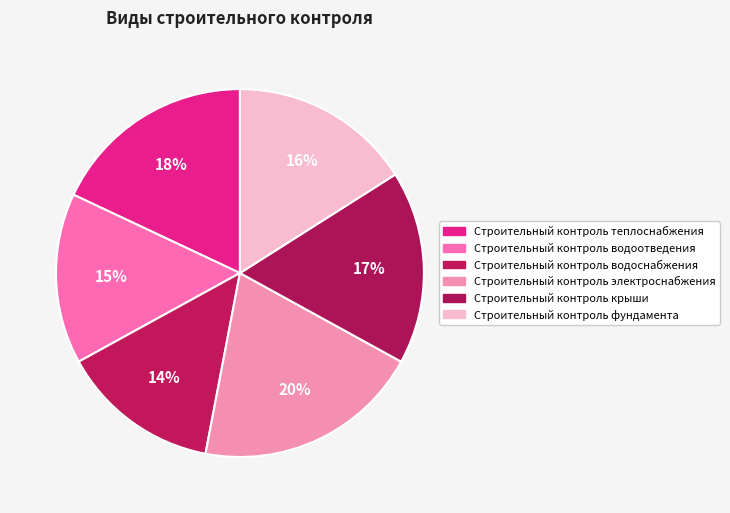

To the nearest percent, what is the difference between the Строительный контроль крыши and Строительный контроль водоотведения slice percentages?

2%